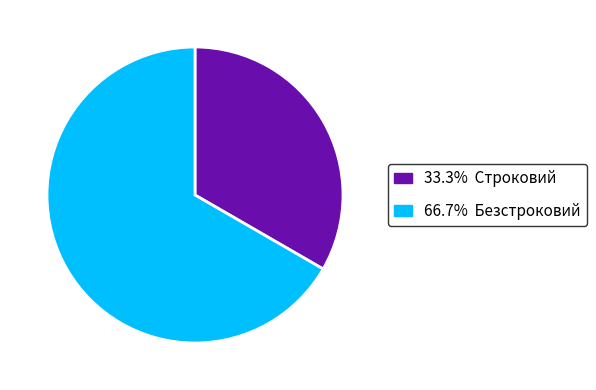

Count the number of slices in the pie.

2